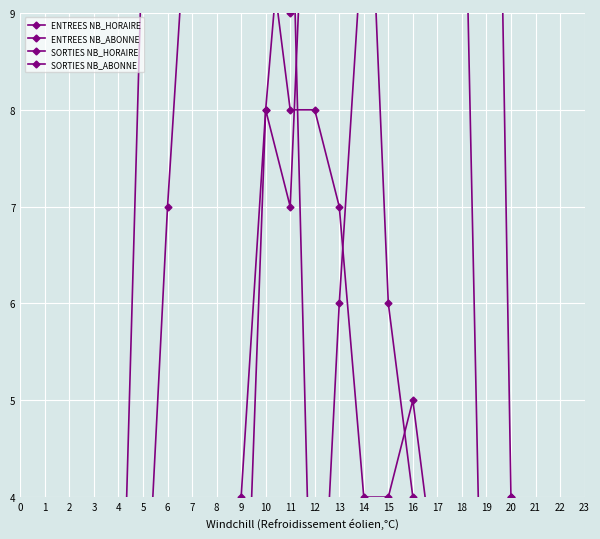

Which series has the widest spread of values?

ENTREES NB_ABONNE